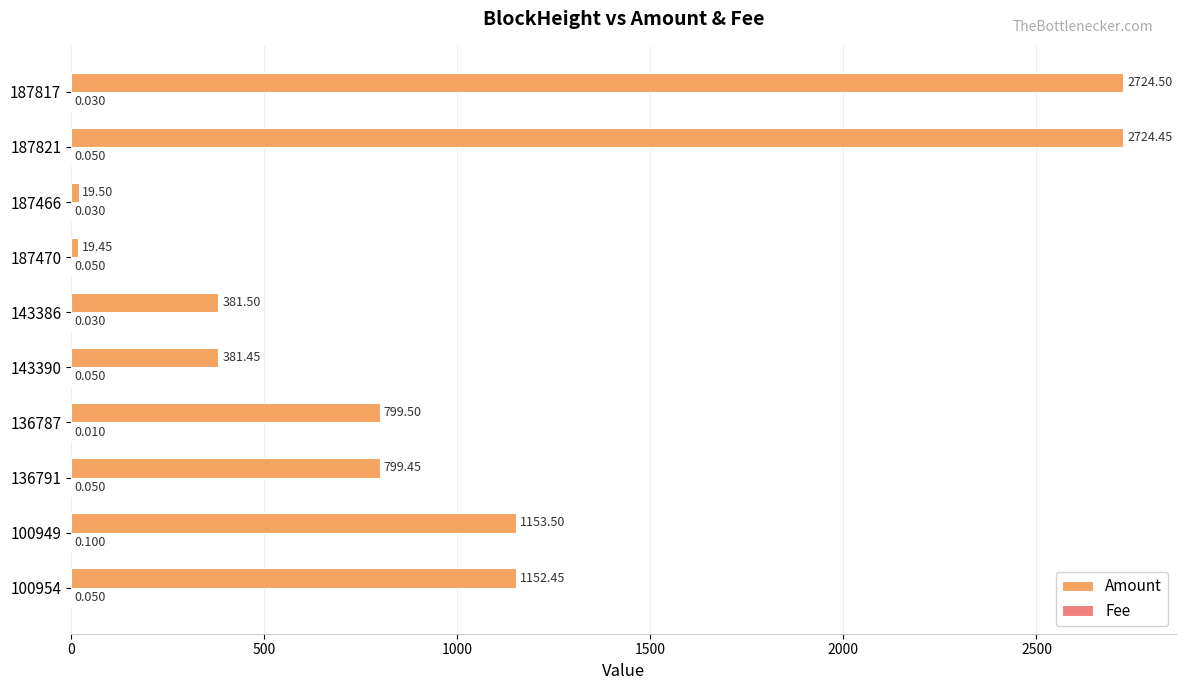

Which series has the largest total across all categories?

Amount